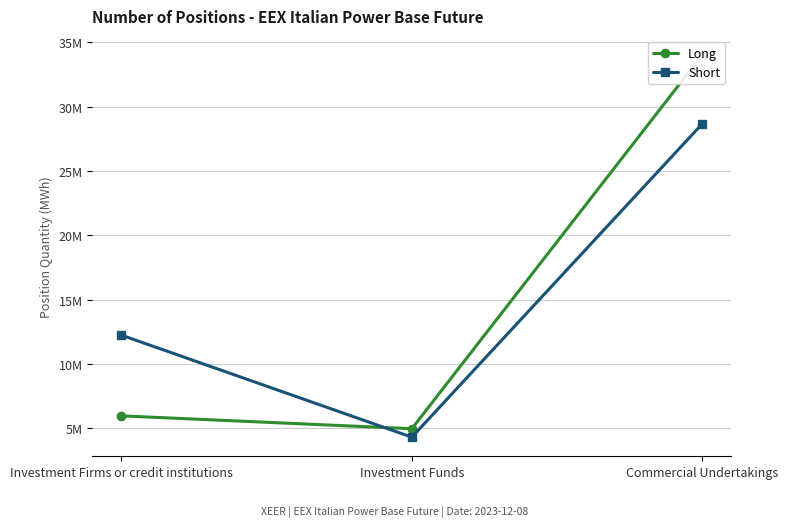

How many values in the Short series exceed 12245817?

1